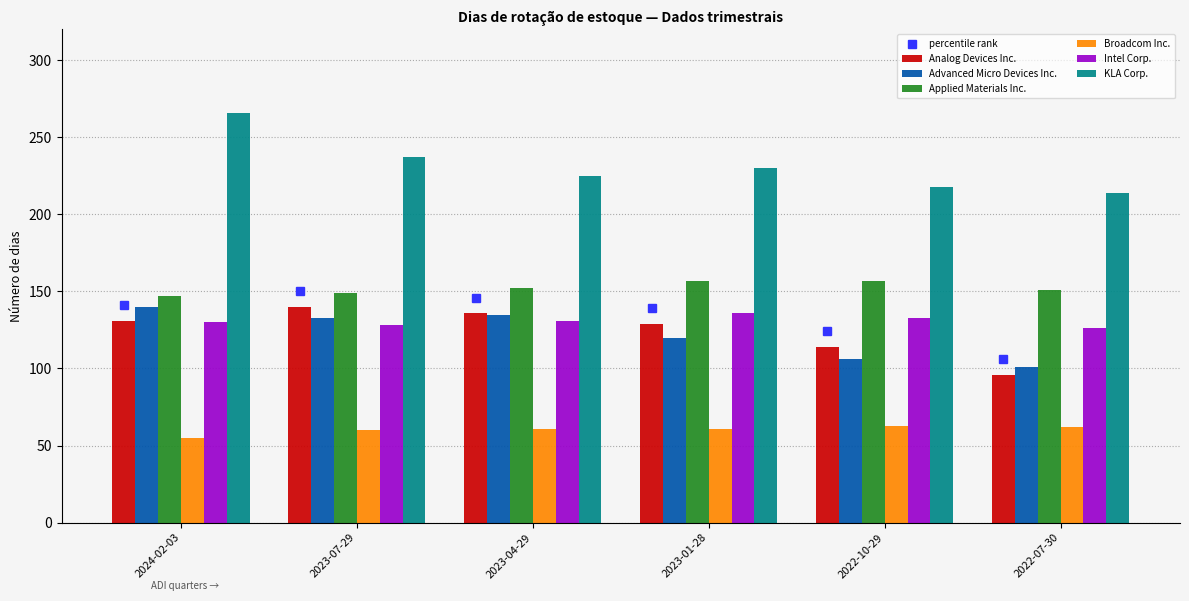

Is it true that KLA Corp. equals 75 at 2023-04-29?

False